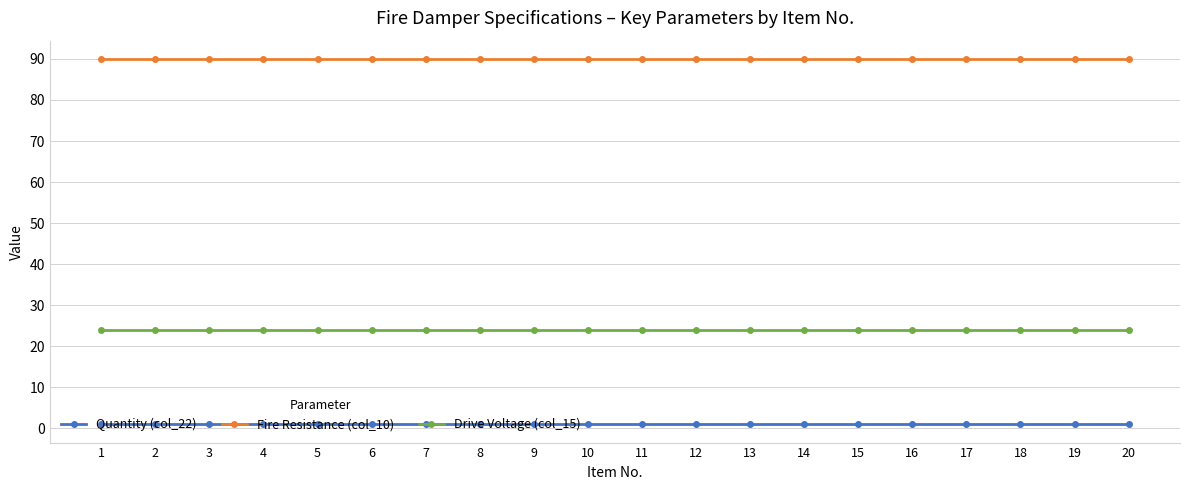

What is the sum of the Fire Resistance (col_10) values at 10 and 13?

180